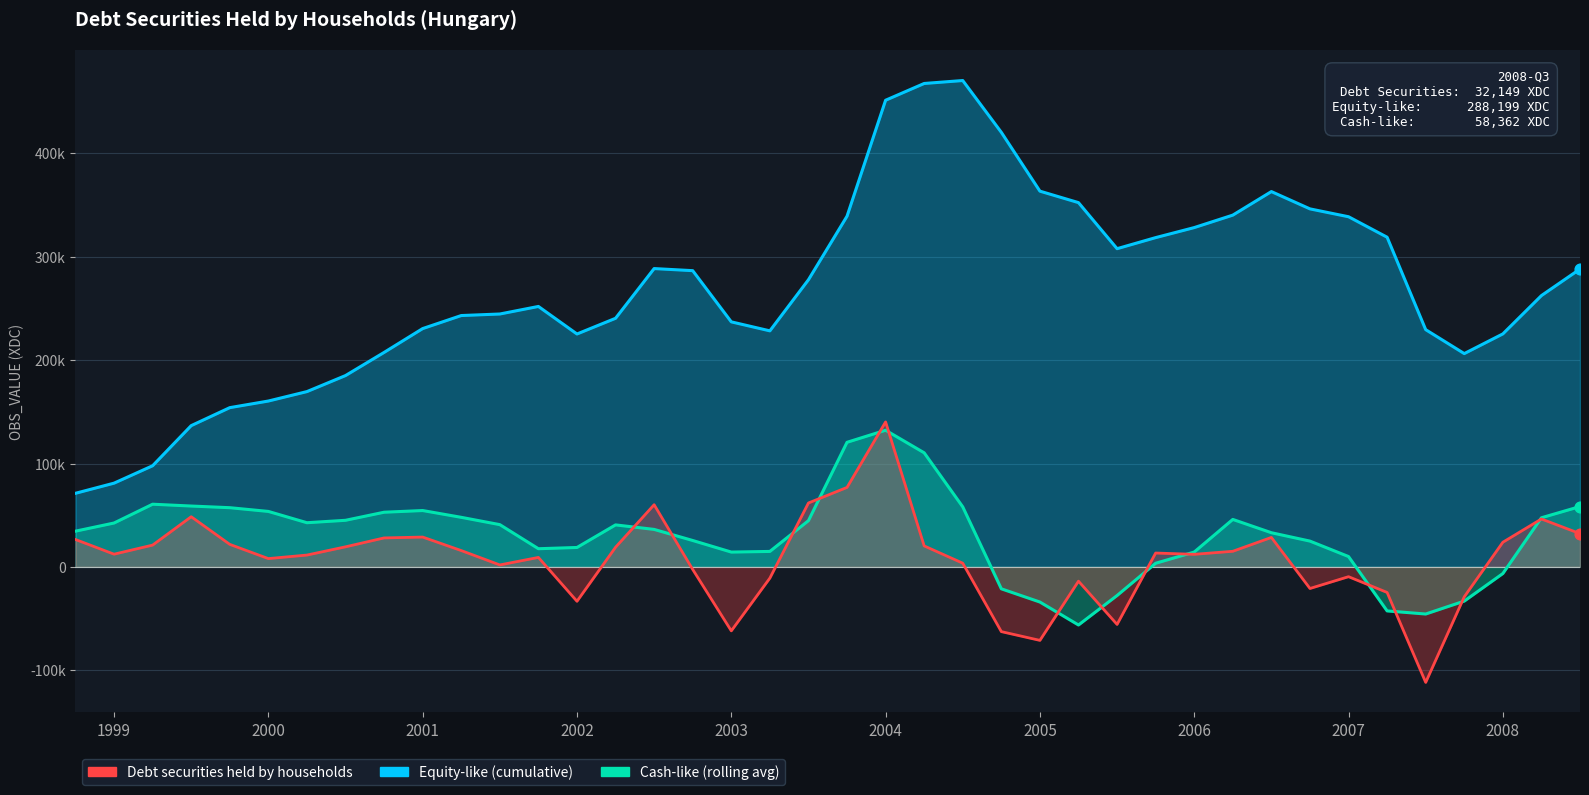

At how many categories does at least one series exceed 77558?

39